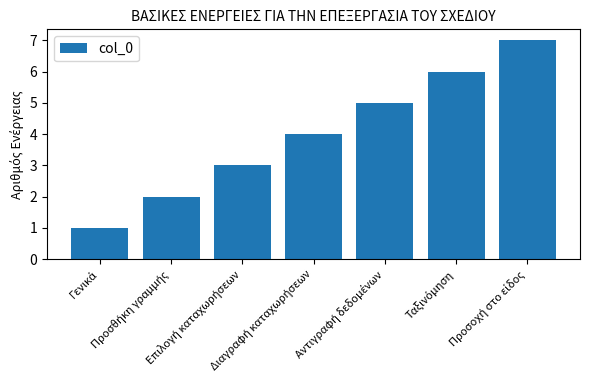

What is the greatest value displayed?

7